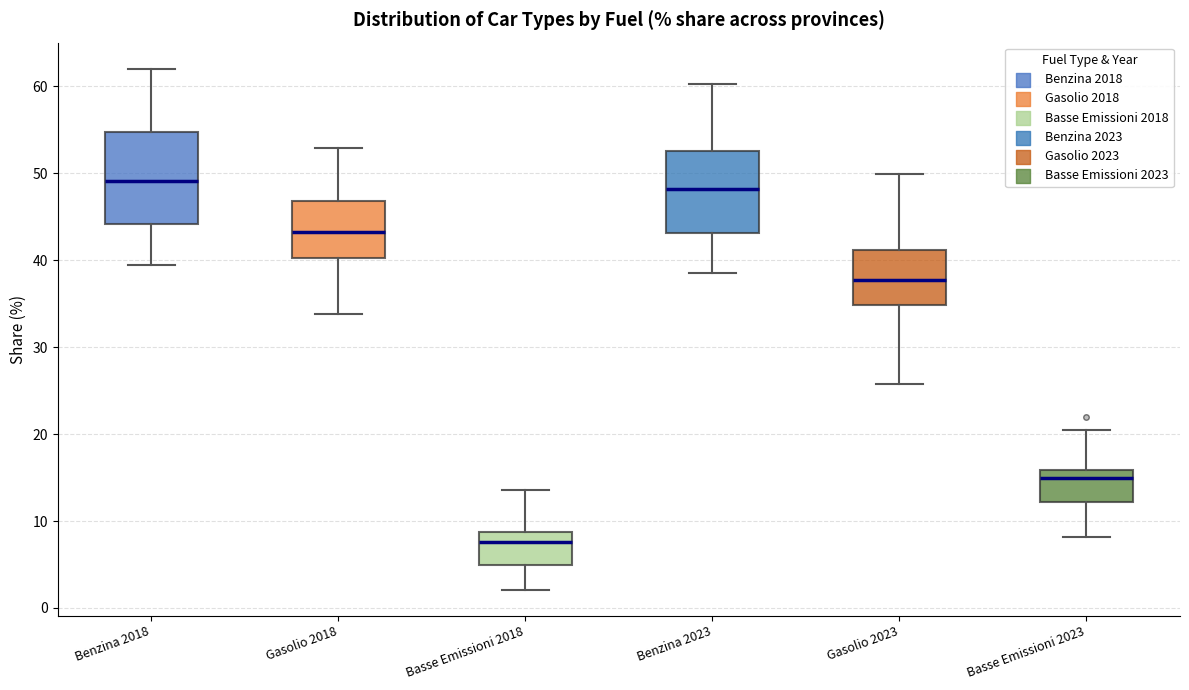

Where is the upper edge of the box for Basse Emissioni 2023 on the y-axis? The values are not printed on the chart, so give them approximately, as read against the axis.

16